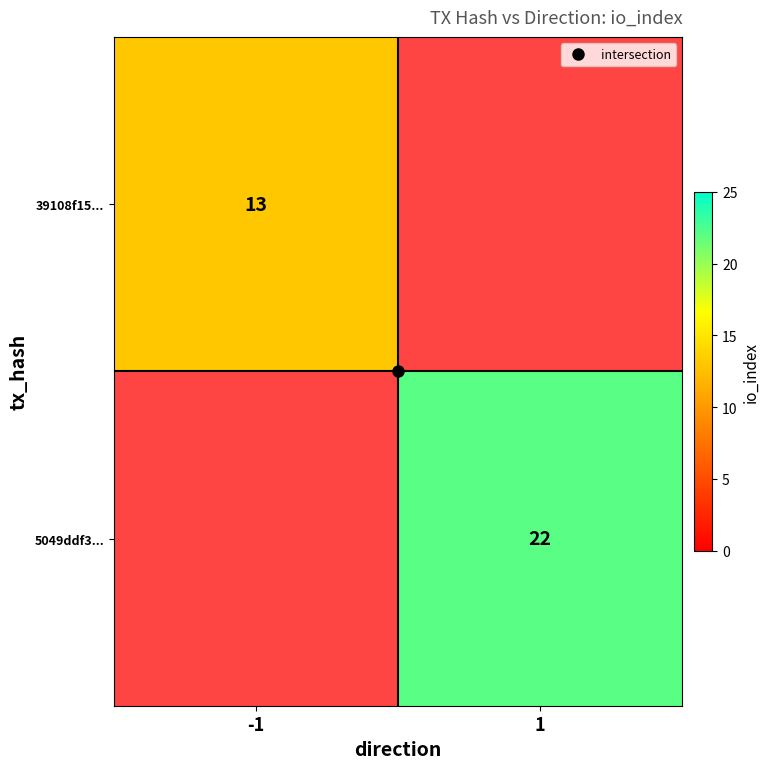

At which label does 5049ddf3... reach its minimum?

-1